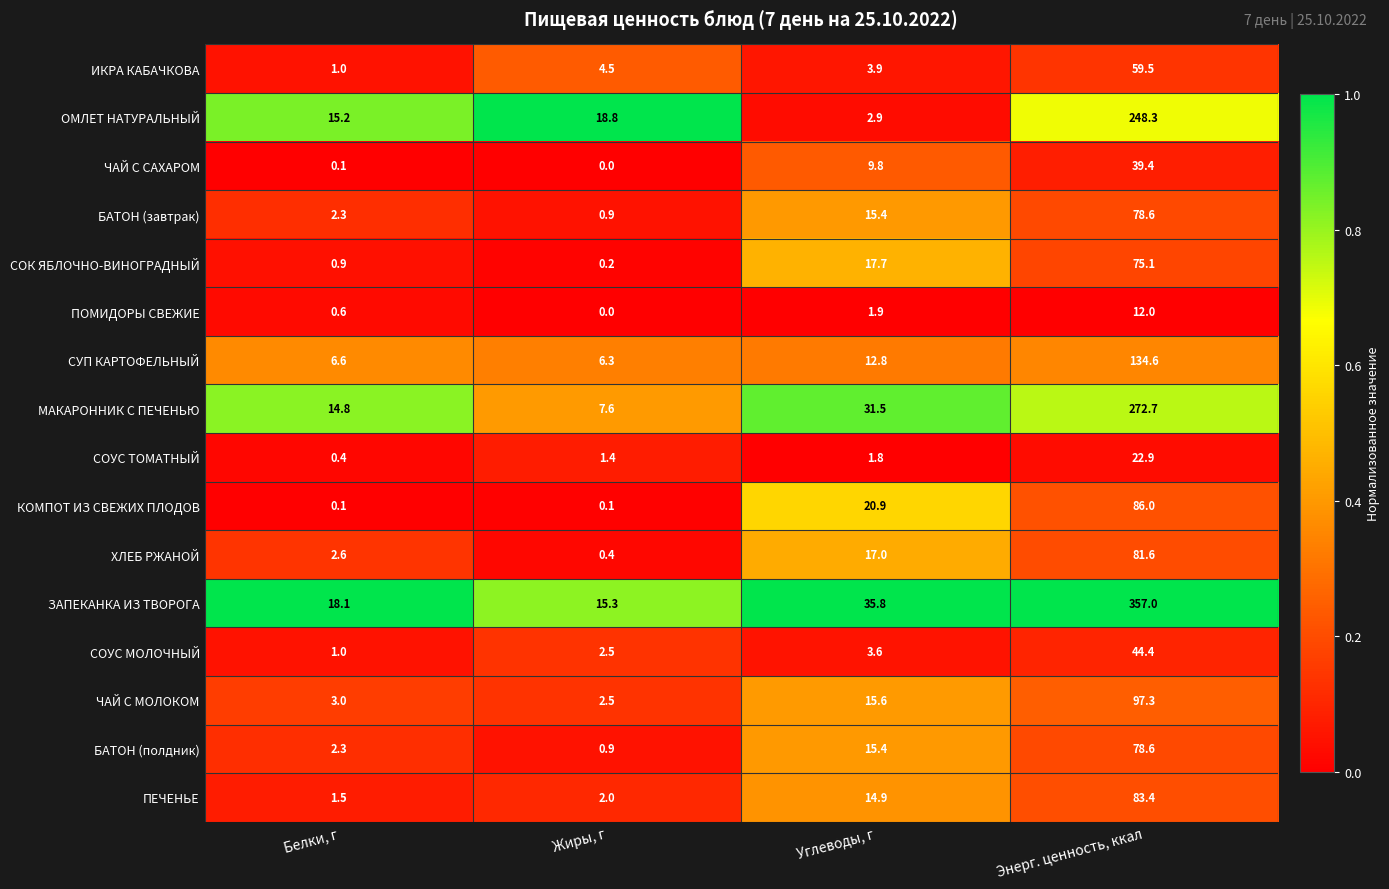

What is the sum of all ИКРА КАБАЧКОВА values?

68.9